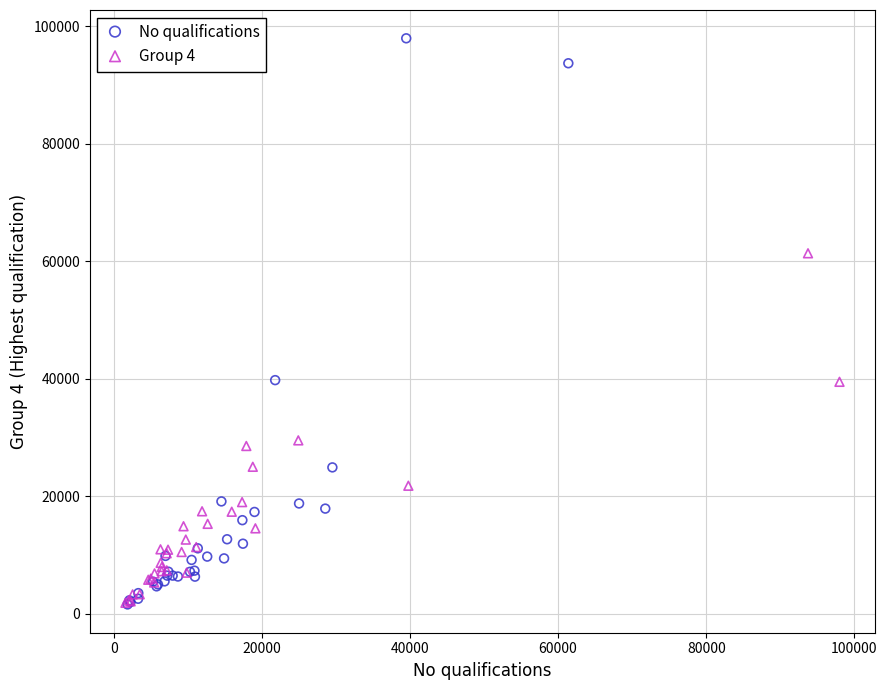

Which series contains the highest Y value?

No qualifications